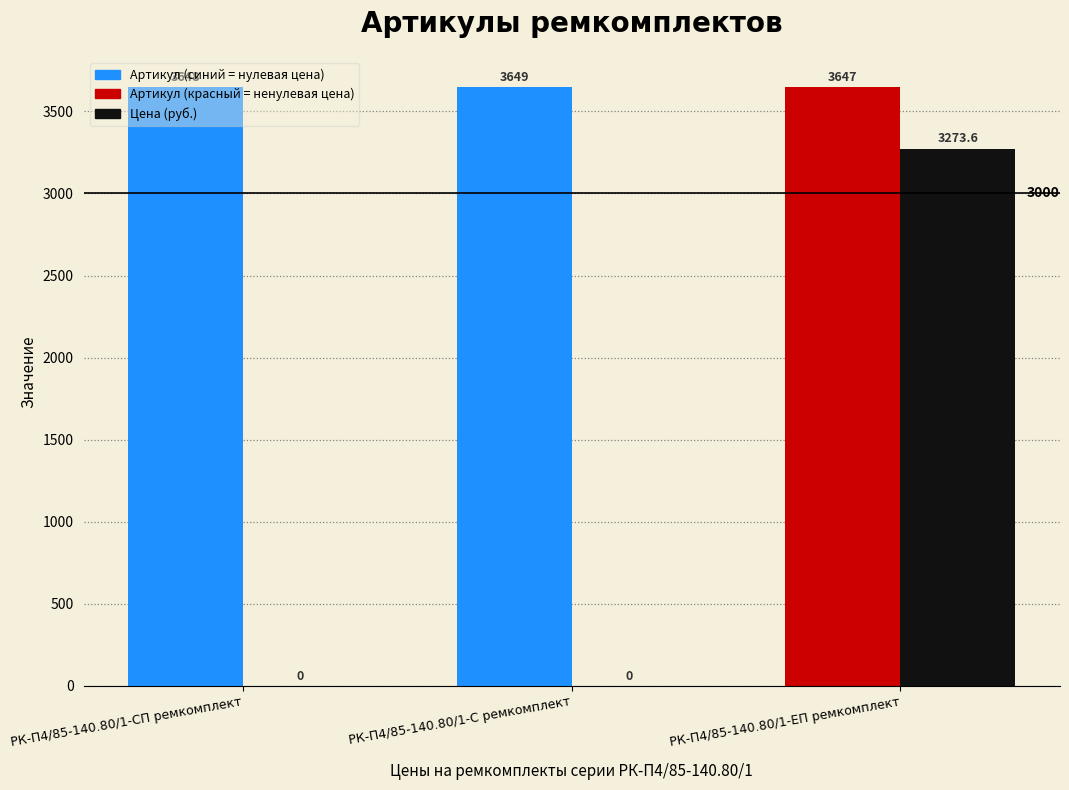

Reading left to right, transcribe all the data shown in this chart.

Артикул: 3648.0	3649.0	3647.0
Цена (руб.): 0.0	0.0	3273.6